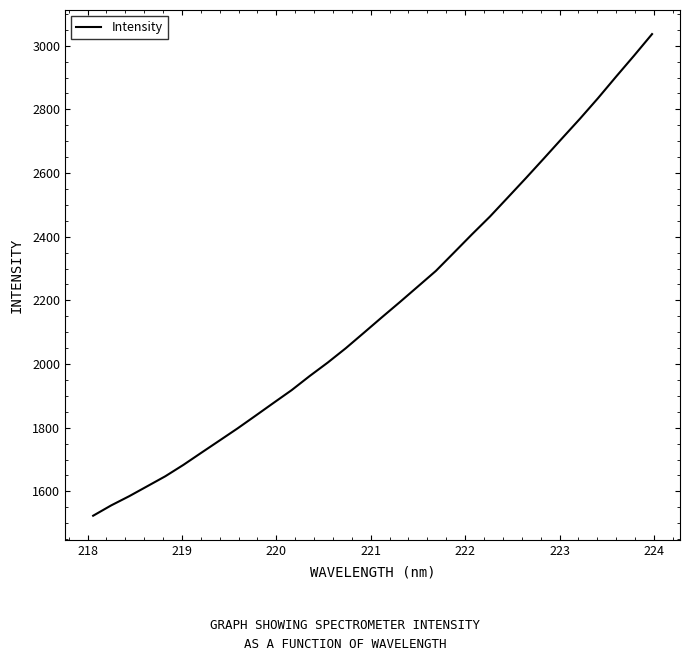

What is the greatest value displayed?

3036.6